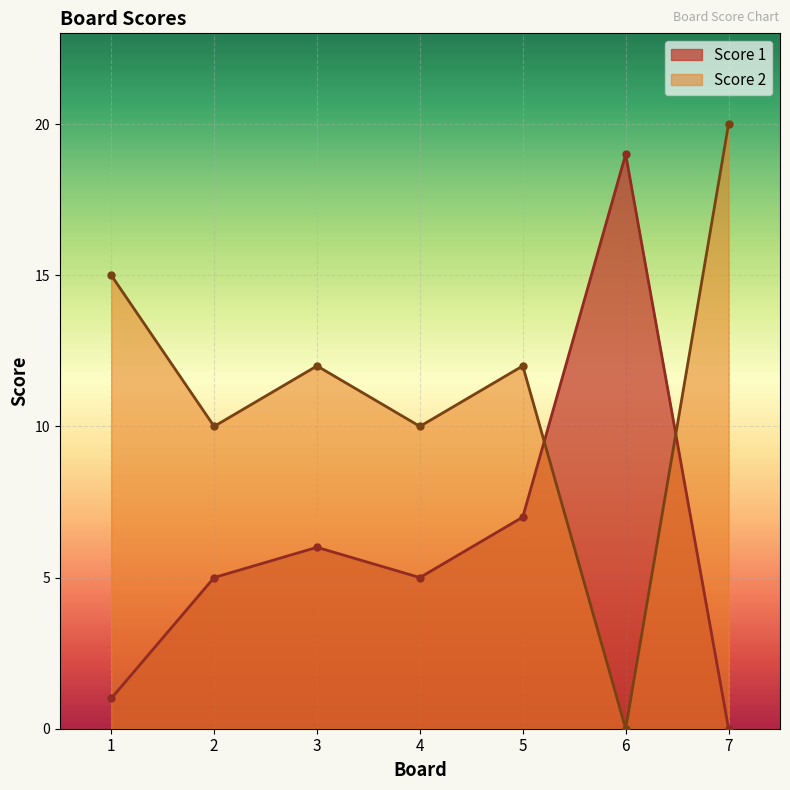

Where is the first local minimum for Score 1?

4